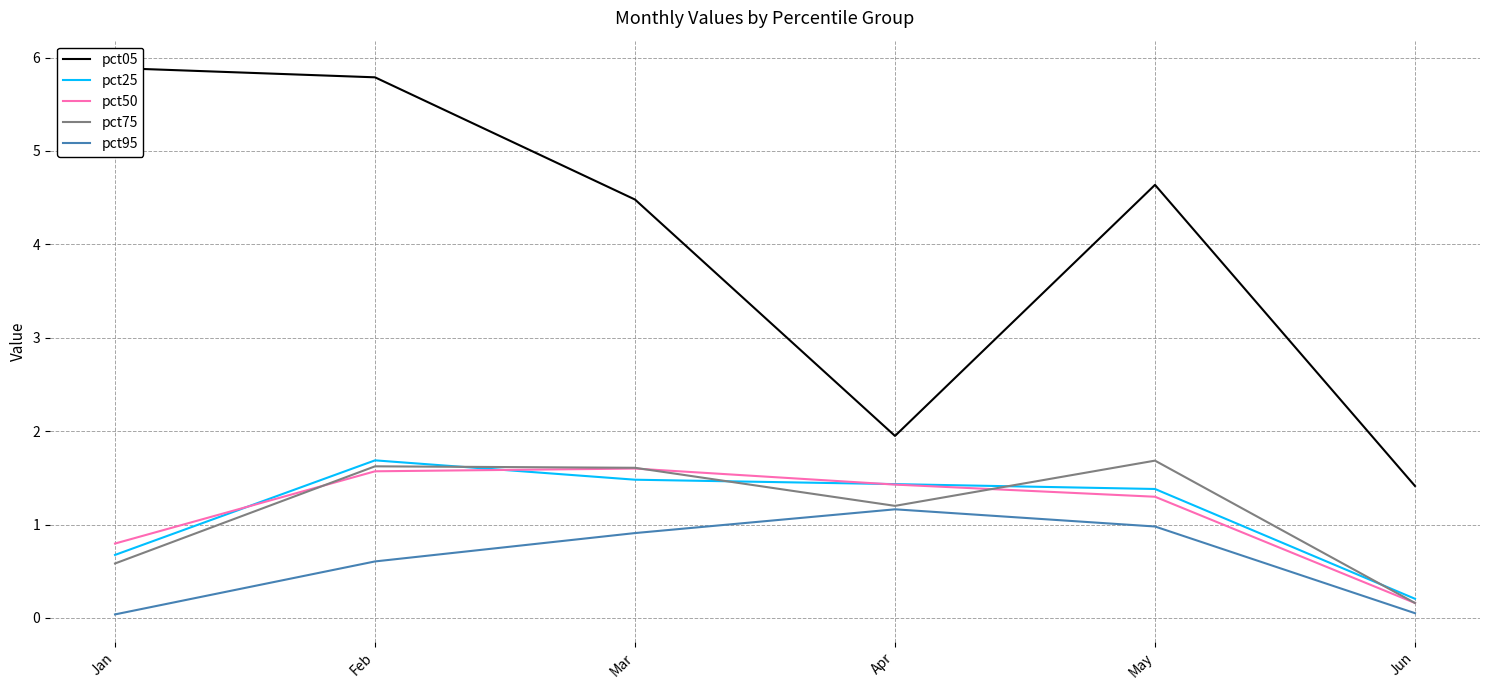

How many lines are shown in the chart?

5